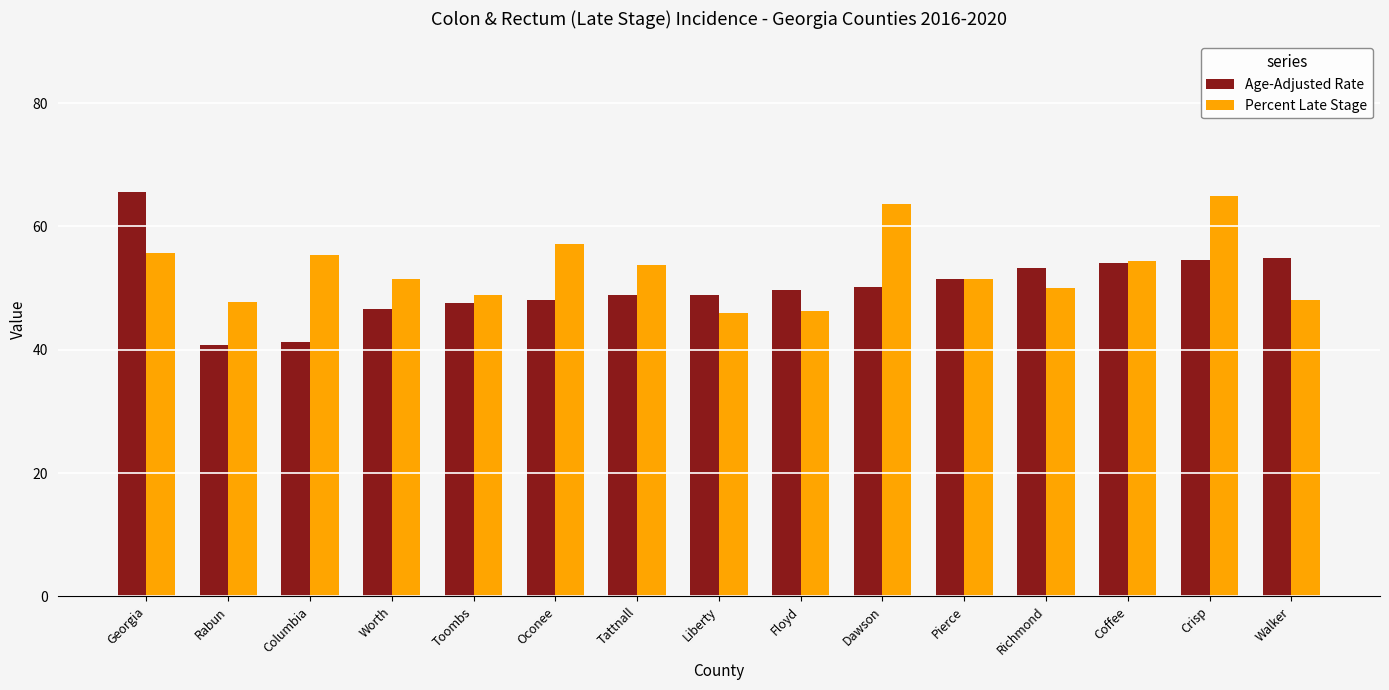

What is the minimum value shown in the chart?

40.8